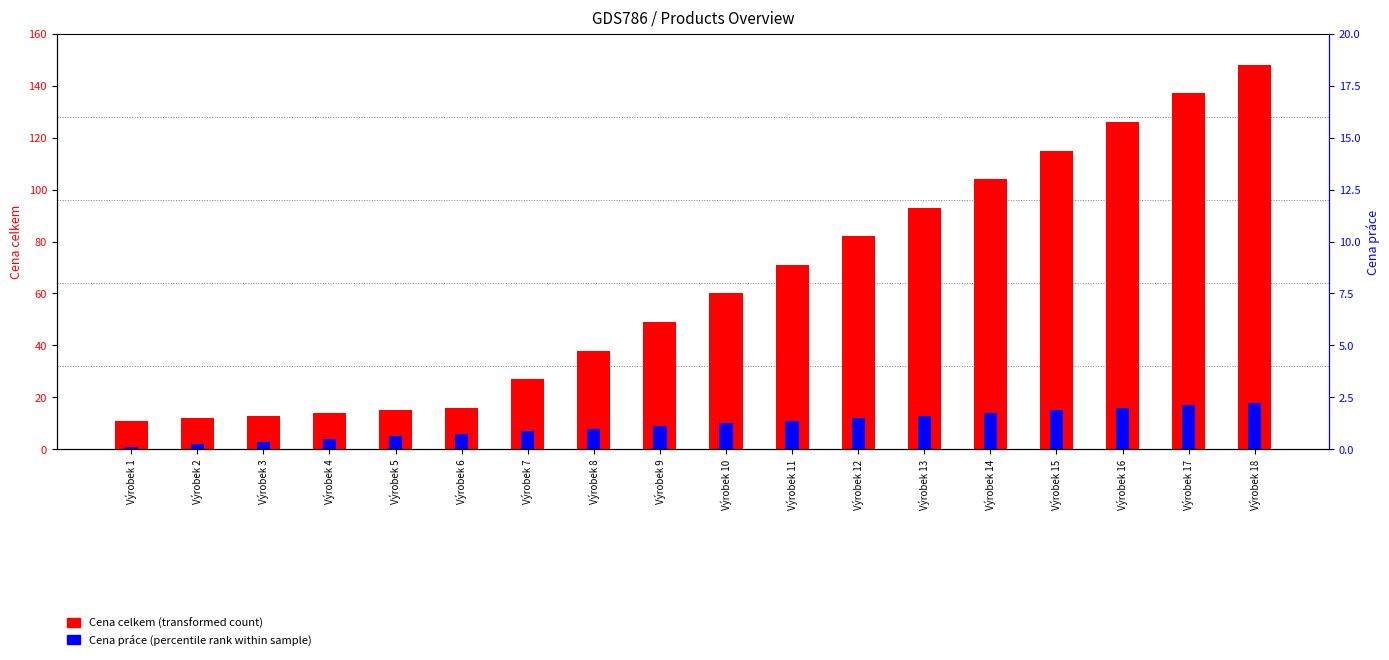

Is it true that Cena celkem equals 94 at Výrobek 11?

False